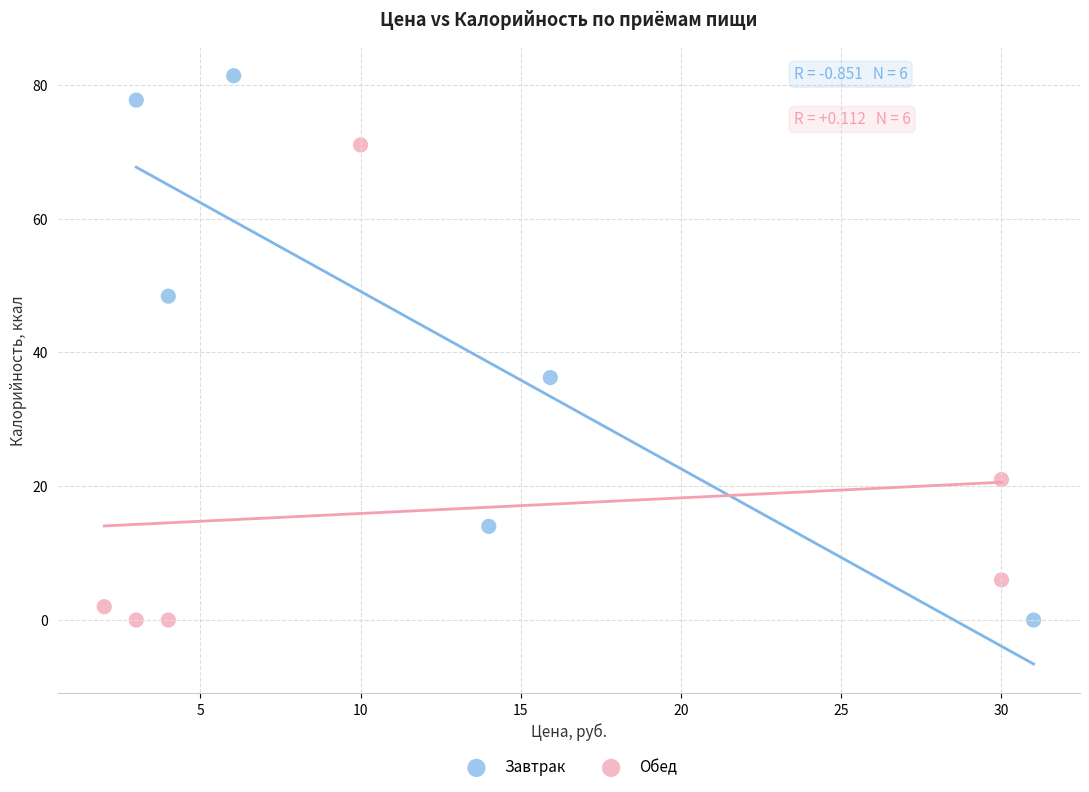

Which series has the widest spread of Y values?

Завтрак